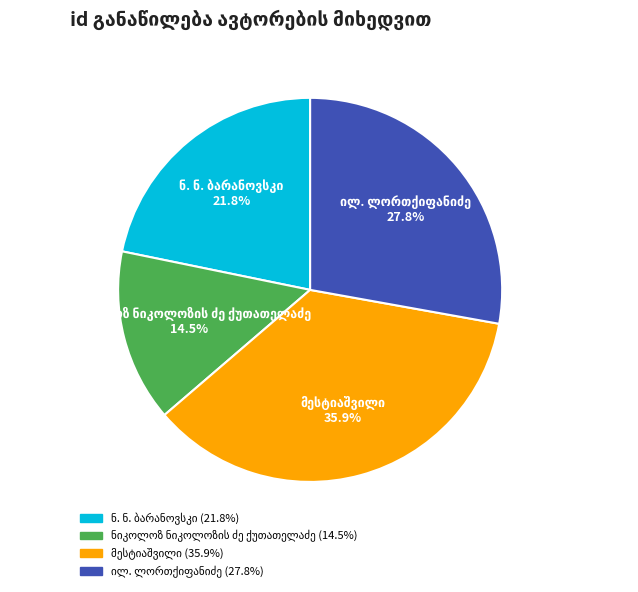

Does any single category account for the majority?

No